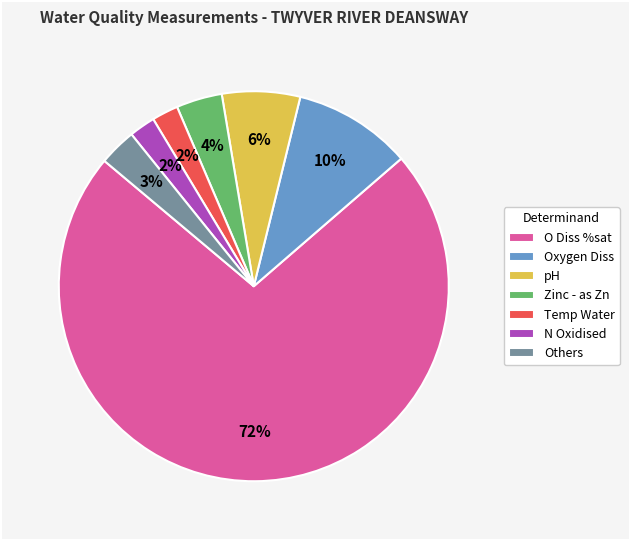

To the nearest percent, what is the combined percentage of Temp Water and Others?

5%